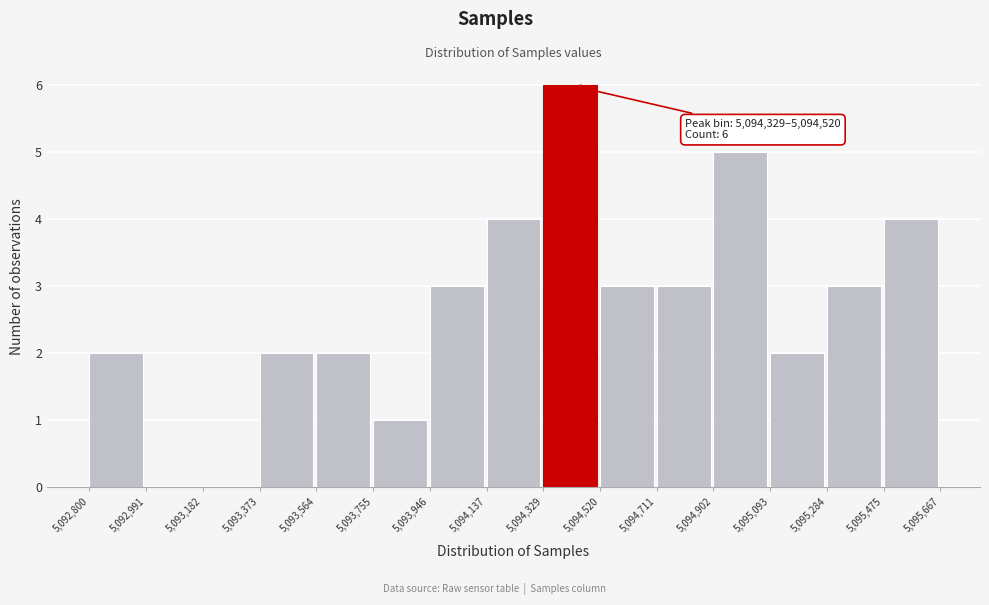

Over which range of the x-axis is the bar tallest?

5,094,329 to 5,094,520